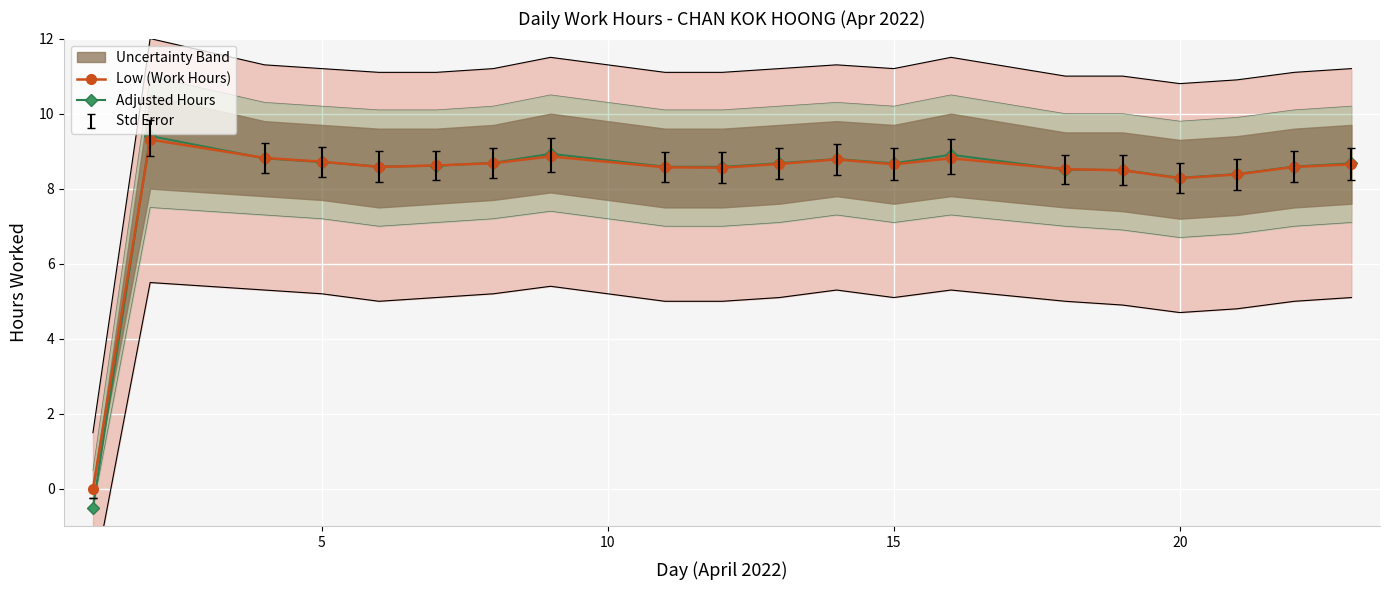

How many lines are shown in the chart?

2